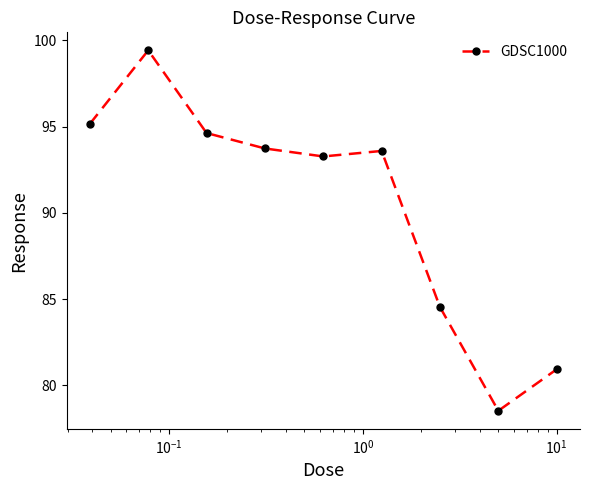

What is the greatest value displayed?

99.4